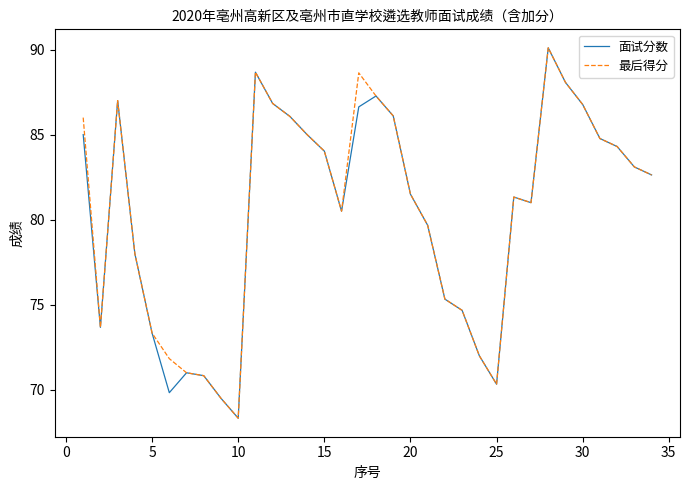

What is the smallest value displayed?

68.3